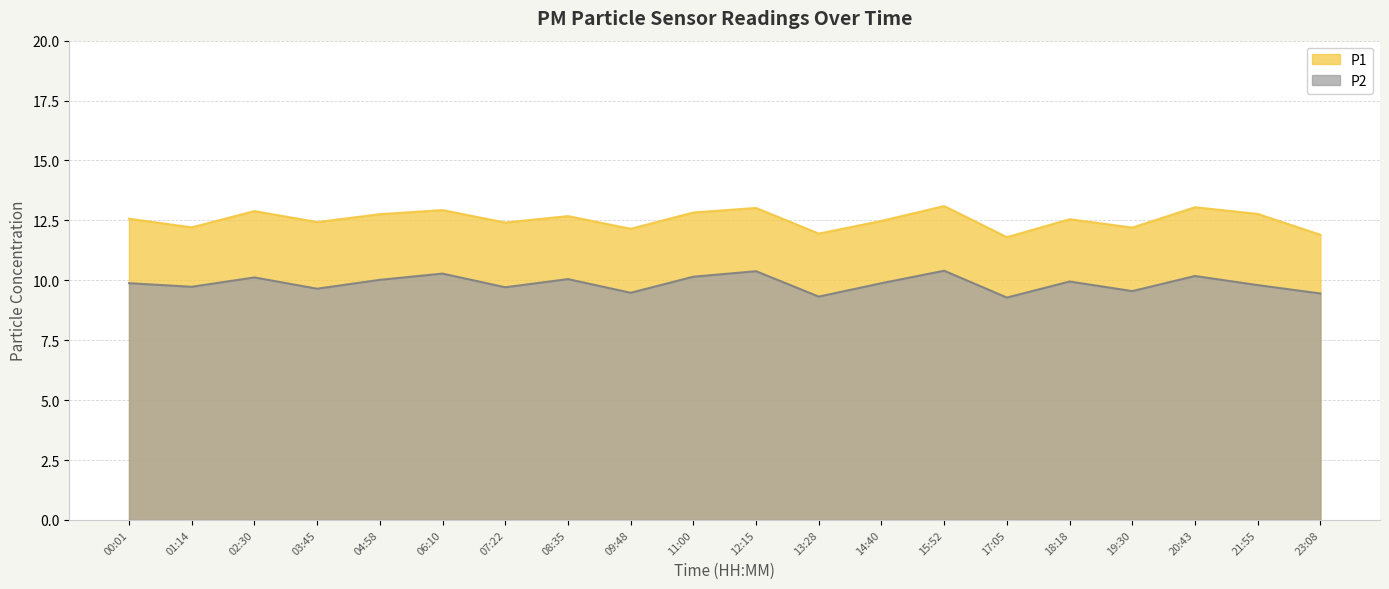

True or false: P2 has a value of 6.2 at 06:10.

False